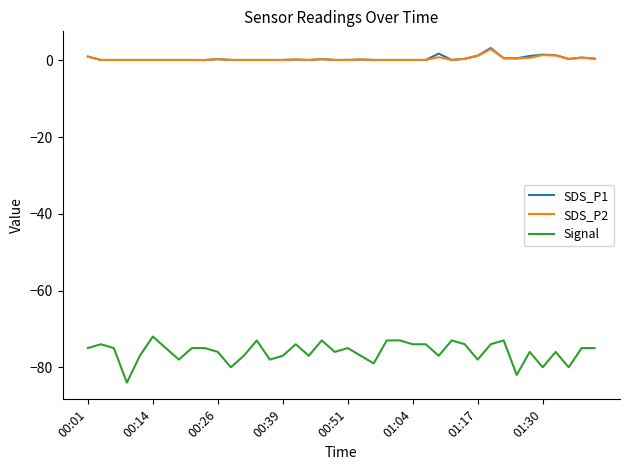

Which series has the largest range (max minus min)?

Signal